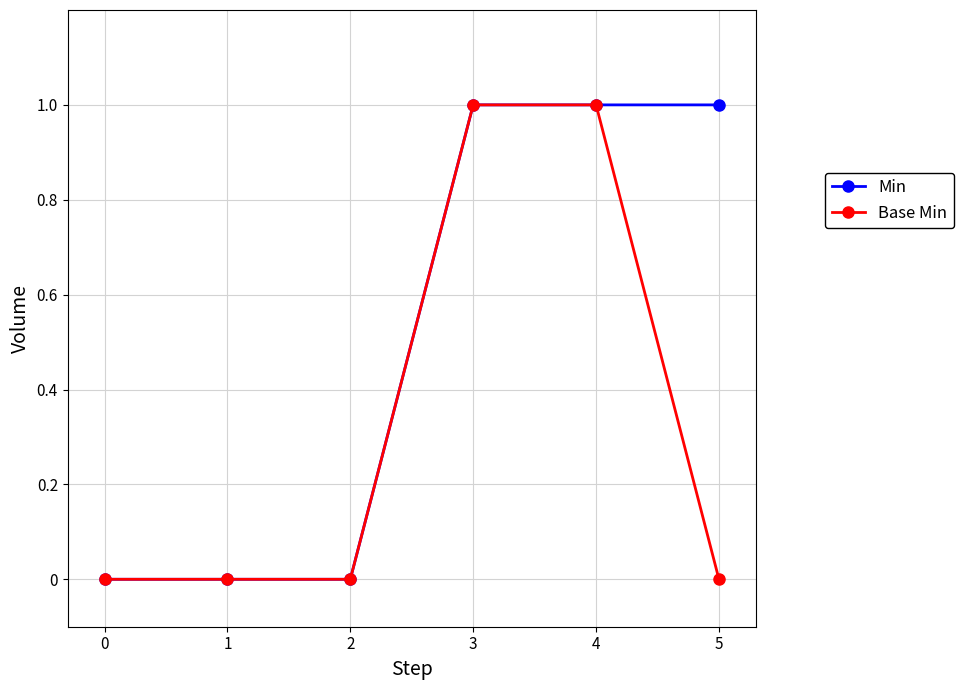

What are all the series names shown in the legend?

Min, Base Min